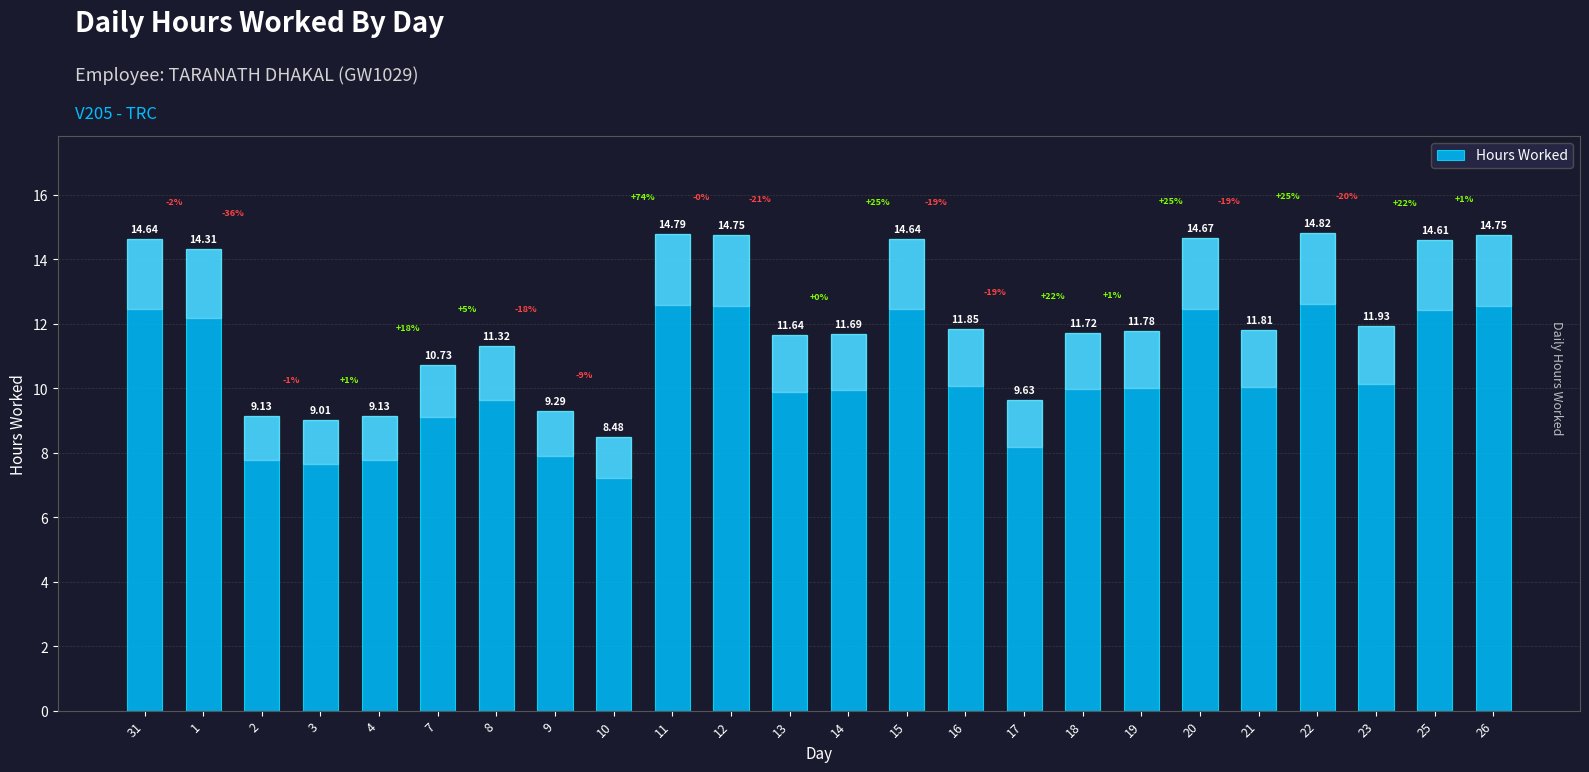

How many values exceed 11?

17